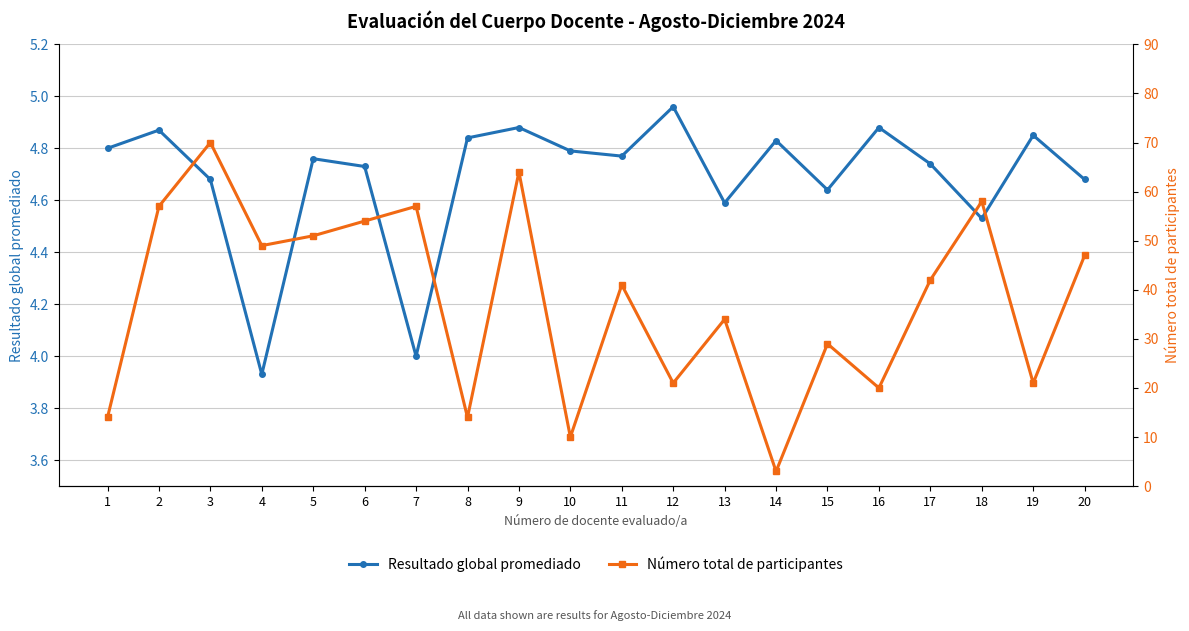

Is it true that Resultado global promediado equals 6.5 at 14?

False